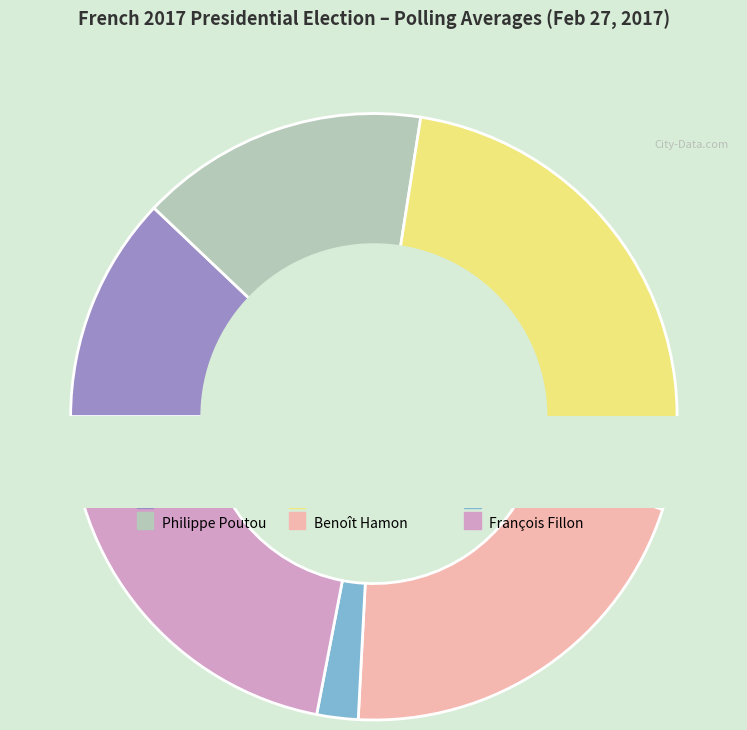

Which category has the smallest portion of the pie?

Emmanuel Macron